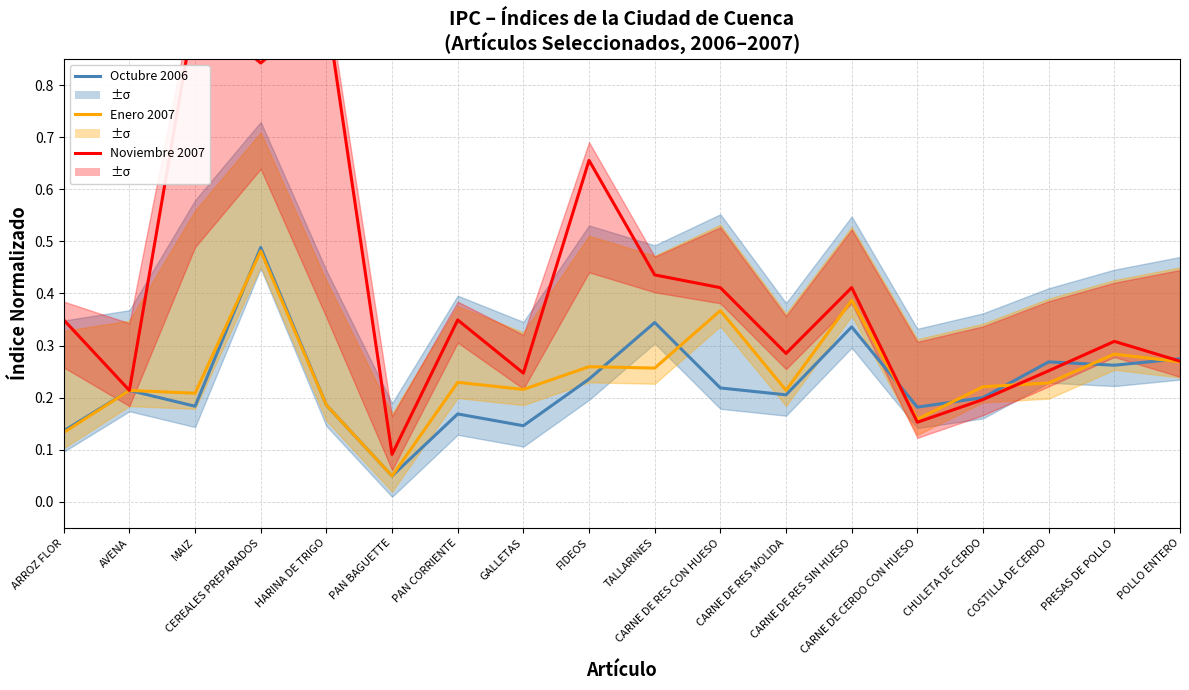

Reading left to right, list all the values displayed in this chart.

Octubre 2006: ARROZ FLOR=0.1	AVENA=0.2	MAIZ=0.2	CEREALES PREPARADOS=0.5	HARINA DE TRIGO=0.2	PAN BAGUETTE=0.0	PAN CORRIENTE=0.2	GALLETAS=0.1	FIDEOS=0.2	TALLARINES=0.3	CARNE DE RES CON HUESO=0.2	CARNE DE RES MOLIDA=0.2	CARNE DE RES SIN HUESO=0.3	CARNE DE CERDO CON HUESO=0.2	CHULETA DE CERDO=0.2	COSTILLA DE CERDO=0.3	PRESAS DE POLLO=0.3	POLLO ENTERO=0.3
Enero 2007: ARROZ FLOR=0.1	AVENA=0.2	MAIZ=0.2	CEREALES PREPARADOS=0.5	HARINA DE TRIGO=0.2	PAN BAGUETTE=0.0	PAN CORRIENTE=0.2	GALLETAS=0.2	FIDEOS=0.3	TALLARINES=0.3	CARNE DE RES CON HUESO=0.4	CARNE DE RES MOLIDA=0.2	CARNE DE RES SIN HUESO=0.4	CARNE DE CERDO CON HUESO=0.2	CHULETA DE CERDO=0.2	COSTILLA DE CERDO=0.2	PRESAS DE POLLO=0.3	POLLO ENTERO=0.3
Noviembre 2007: ARROZ FLOR=0.3	AVENA=0.2	MAIZ=0.9	CEREALES PREPARADOS=0.8	HARINA DE TRIGO=0.9	PAN BAGUETTE=0.1	PAN CORRIENTE=0.3	GALLETAS=0.2	FIDEOS=0.7	TALLARINES=0.4	CARNE DE RES CON HUESO=0.4	CARNE DE RES MOLIDA=0.3	CARNE DE RES SIN HUESO=0.4	CARNE DE CERDO CON HUESO=0.2	CHULETA DE CERDO=0.2	COSTILLA DE CERDO=0.3	PRESAS DE POLLO=0.3	POLLO ENTERO=0.3